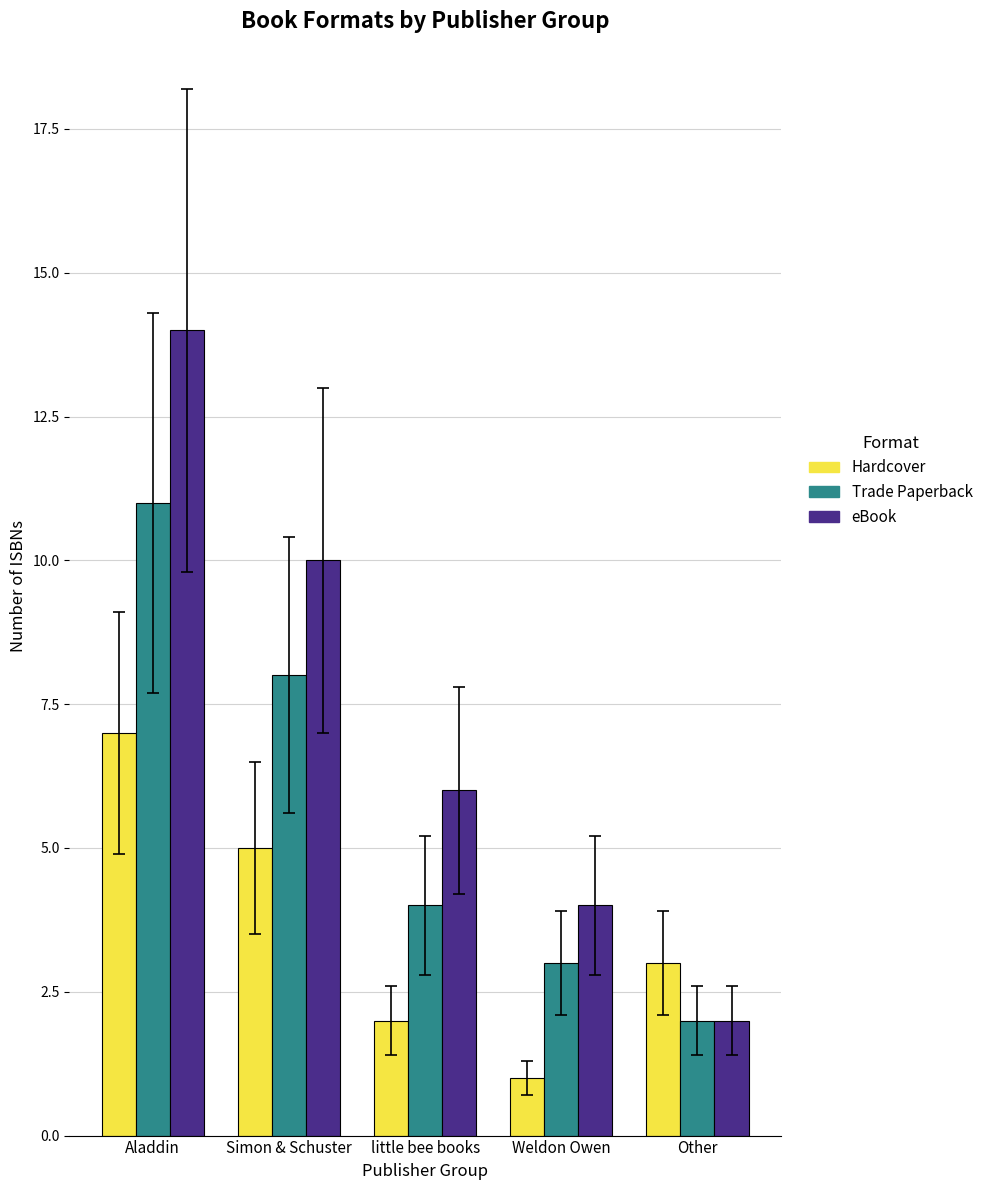

At Simon & Schuster, list the series in order from largest to smallest.

eBook, Trade Paperback, Hardcover